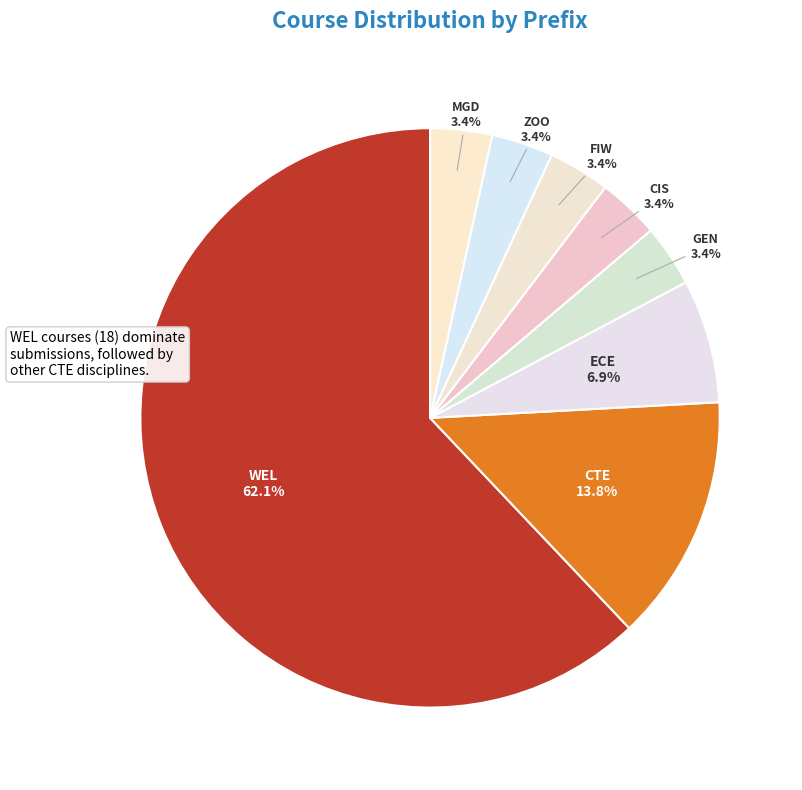

To the nearest percent, what portion does ZOO represent?

3%